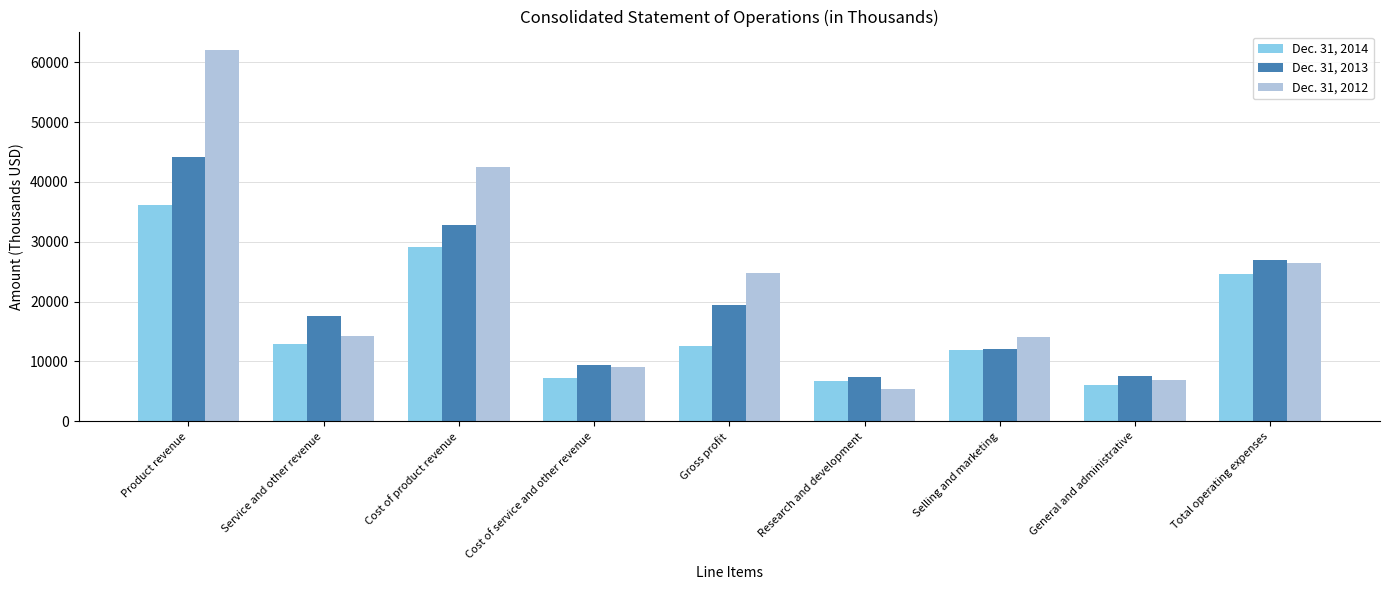

Which series has the largest range (max minus min)?

Dec. 31, 2012